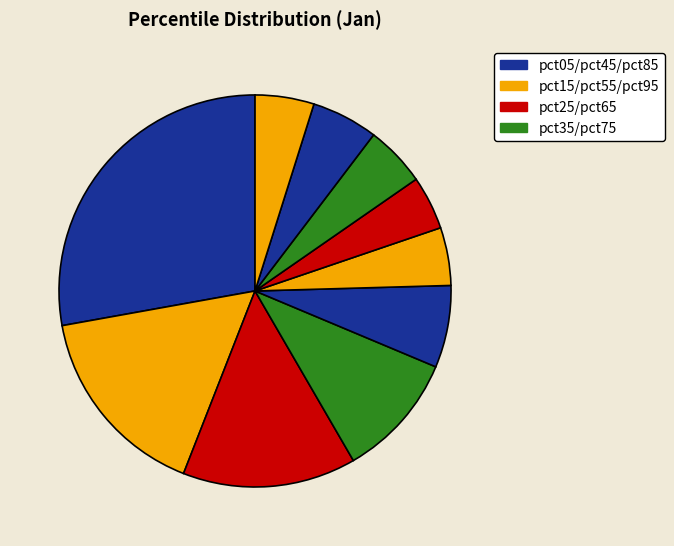

How many segments does this pie chart have?

10